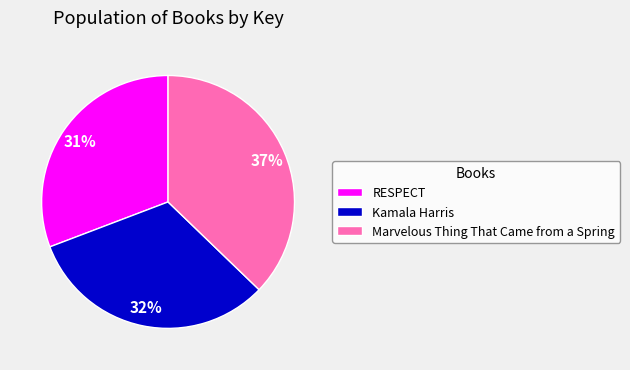

How many slices are in this pie chart?

3